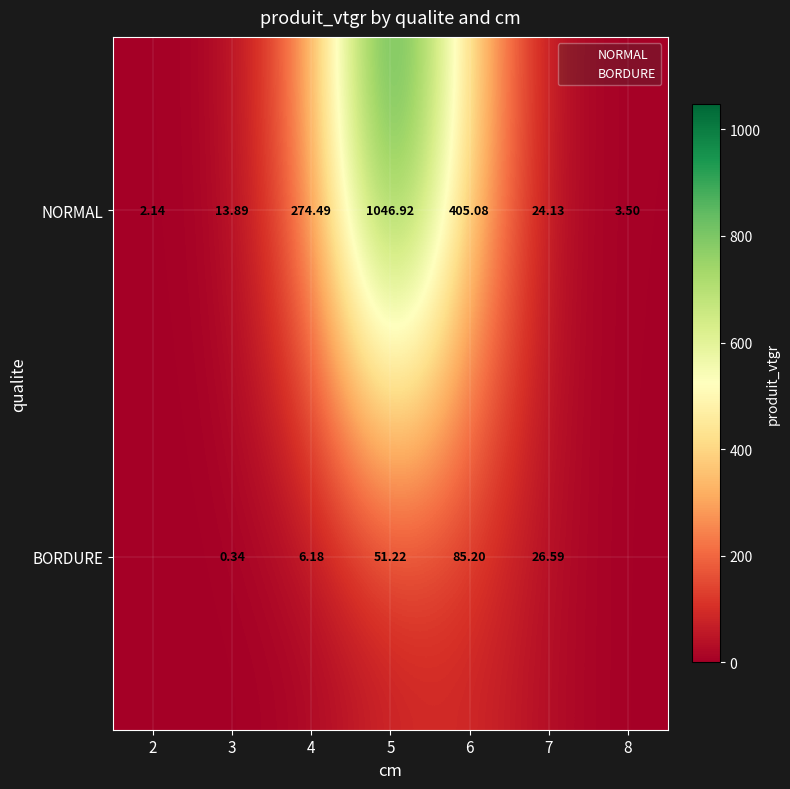

What is the greatest value displayed?

1046.9